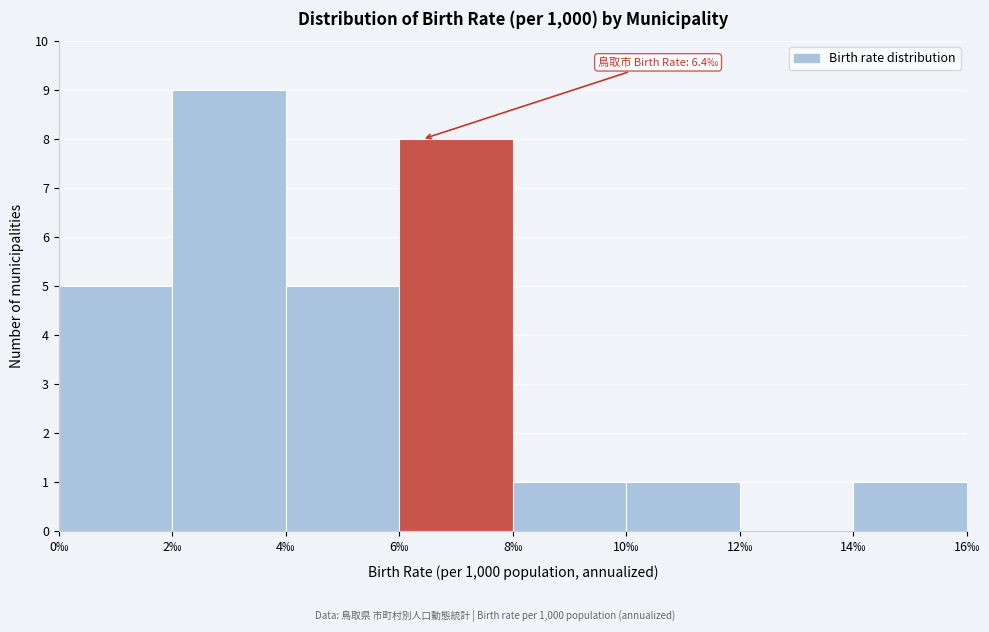

Over which range of the x-axis is the bar tallest?

2 to 4